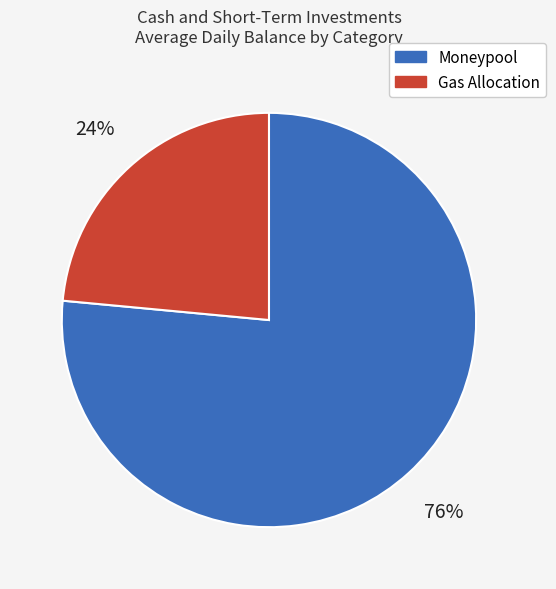

Rank the categories by value from highest to lowest.

Moneypool, Gas Allocation